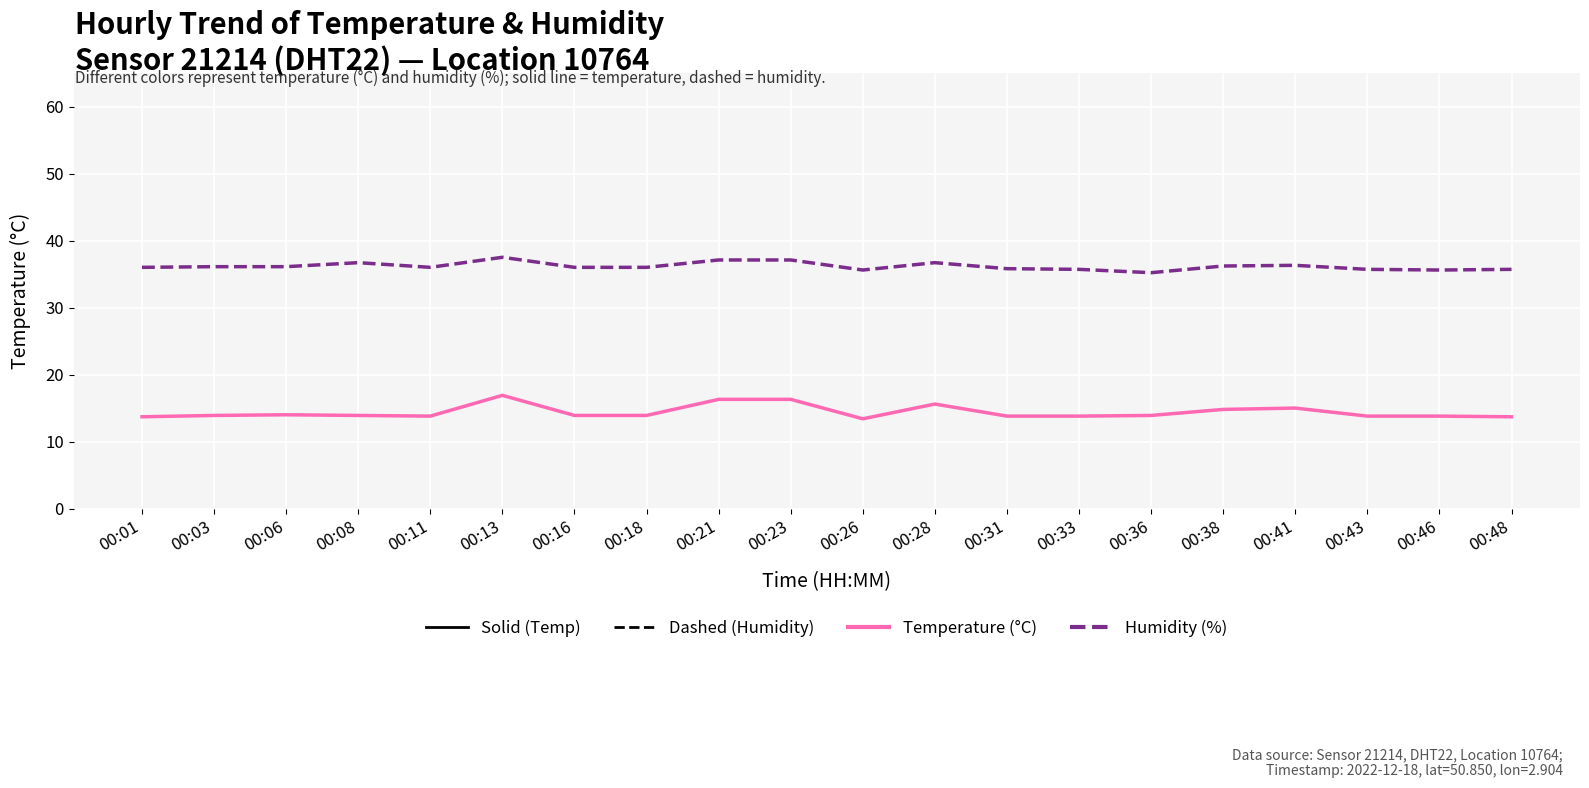

What is the smallest value displayed?

13.4